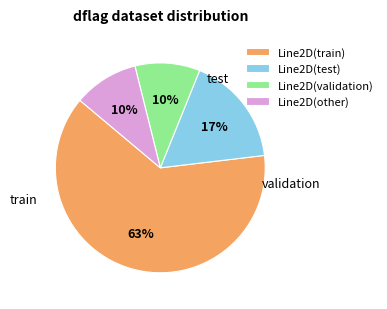

To the nearest percent, what percentage of the pie is Line2D(validation)?

10%